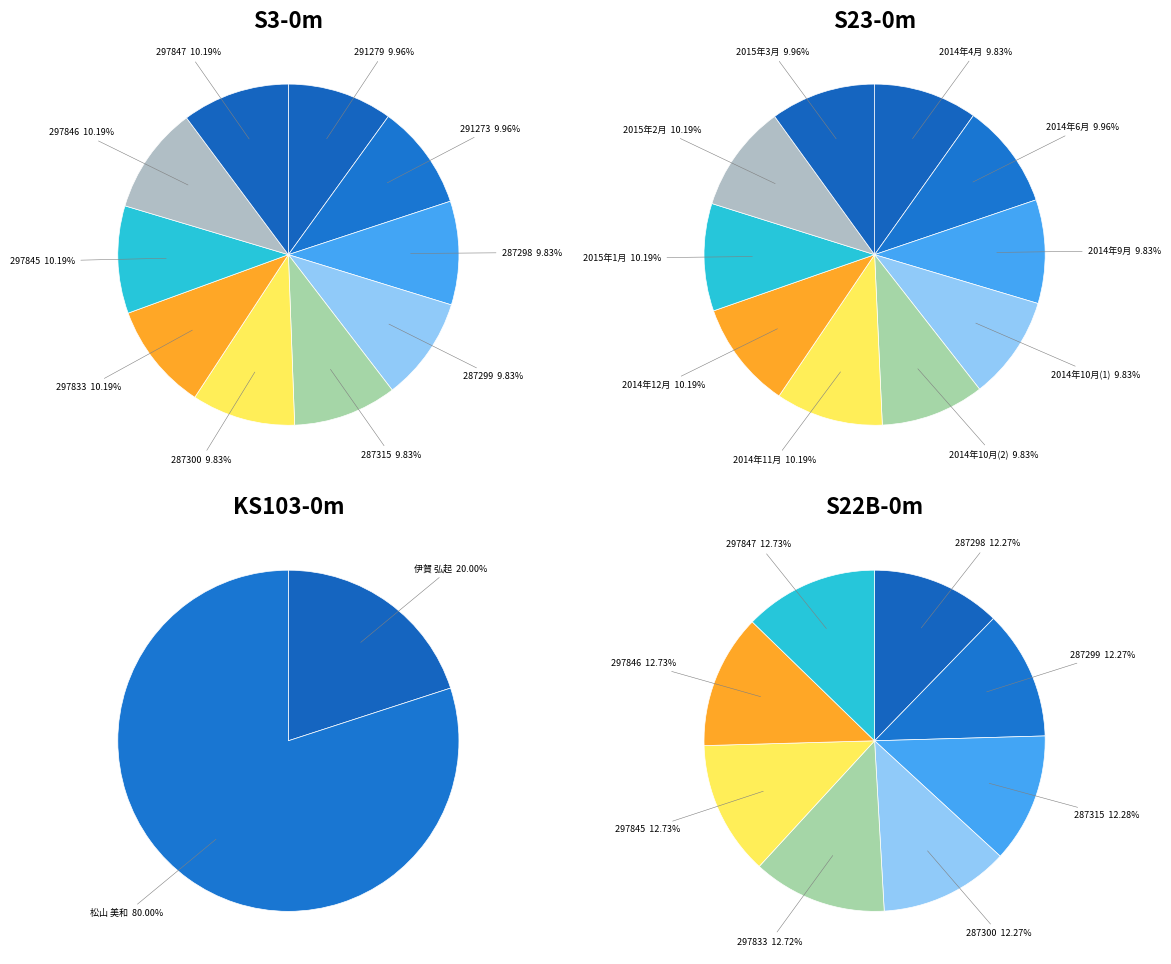

Rank the categories by value from lowest to highest.

287298, 287299, 287300, 287315, 291273, 291279, 297833, 297845, 297846, 297847